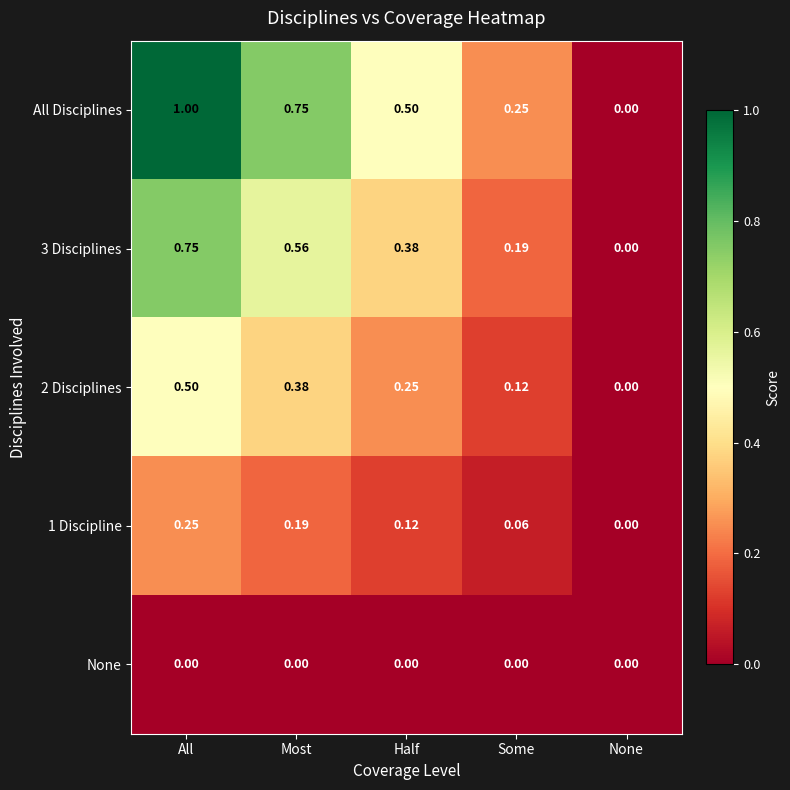

Is the value of 3 Disciplines at Some greater than the value of None at Most?

Yes